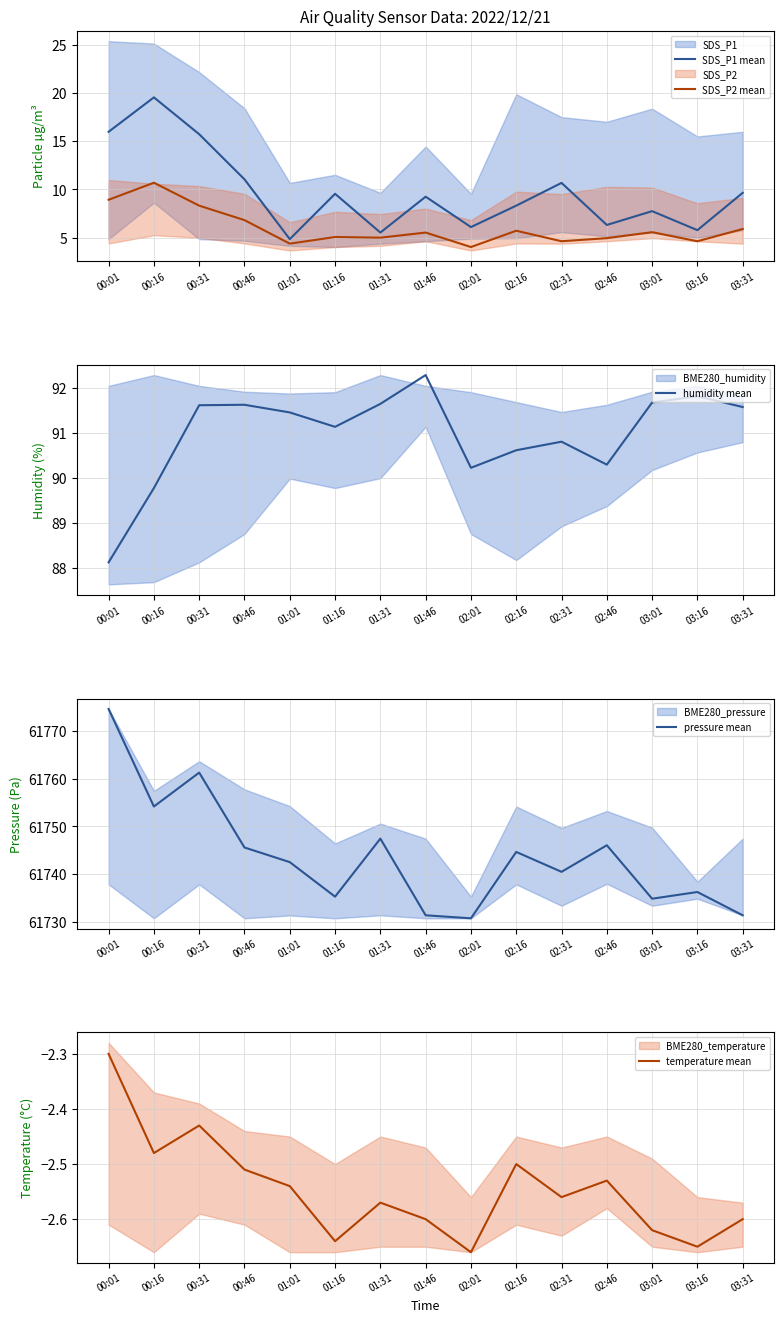

What is the label of the 7th point from the right?

02:01